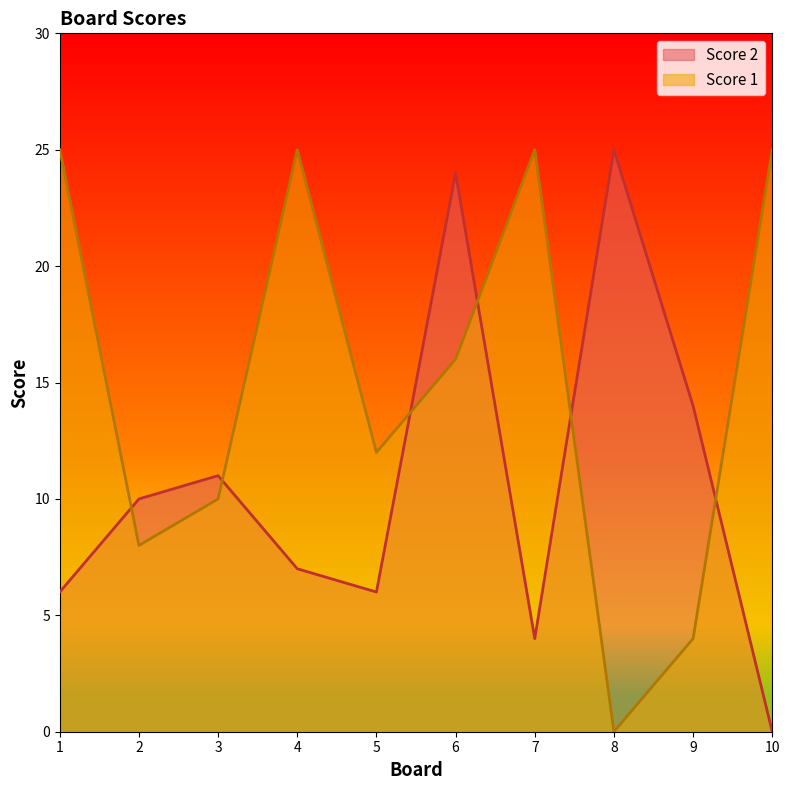

What is the sum of the Score 2 values at 8 and 2?

35